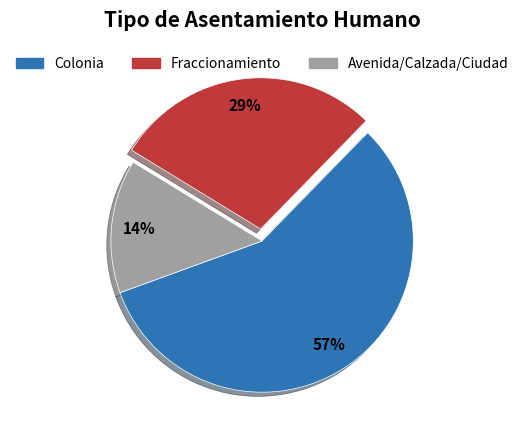

What percentage is the Avenida/Calzada/Ciudad slice, to the nearest percent?

14%